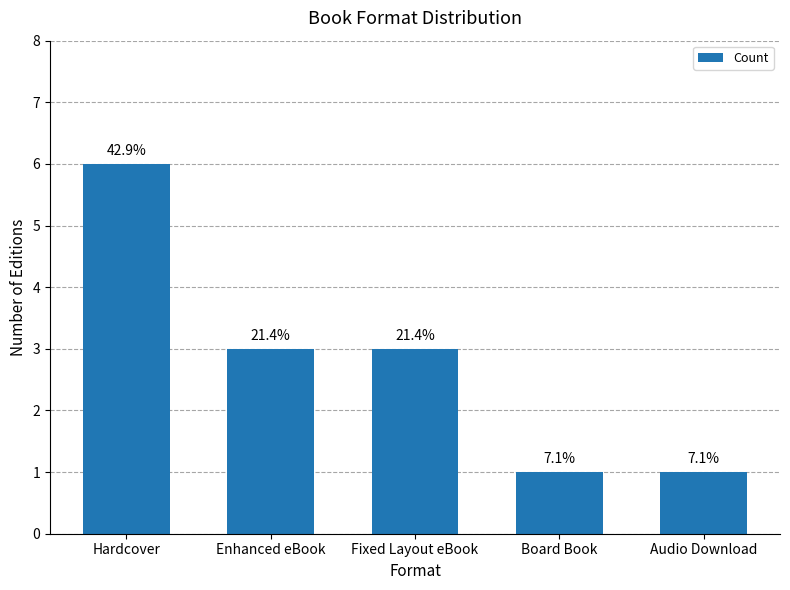

Does the chart contain any negative values?

No